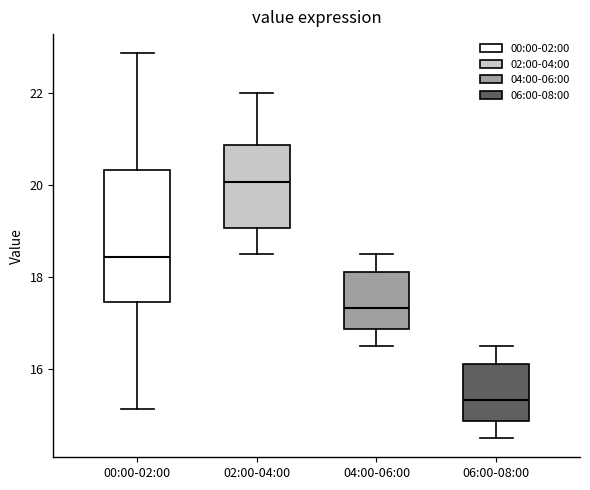

Reading left to right, transcribe this box plot: for each box, give where its median line is, the range the box spans, and where its two whiskers end, as read against the y-axis. The values are not printed on the chart, so give them approximately, as read against the axis.

00:00-02:00: median 18.4, box 17.4 to 20.4, whiskers 15.2 to 22.8
02:00-04:00: median 20.0, box 19.0 to 20.8, whiskers 18.6 to 22.0
04:00-06:00: median 17.4, box 16.8 to 18.2, whiskers 16.6 to 18.6
06:00-08:00: median 15.4, box 14.8 to 16.2, whiskers 14.6 to 16.6